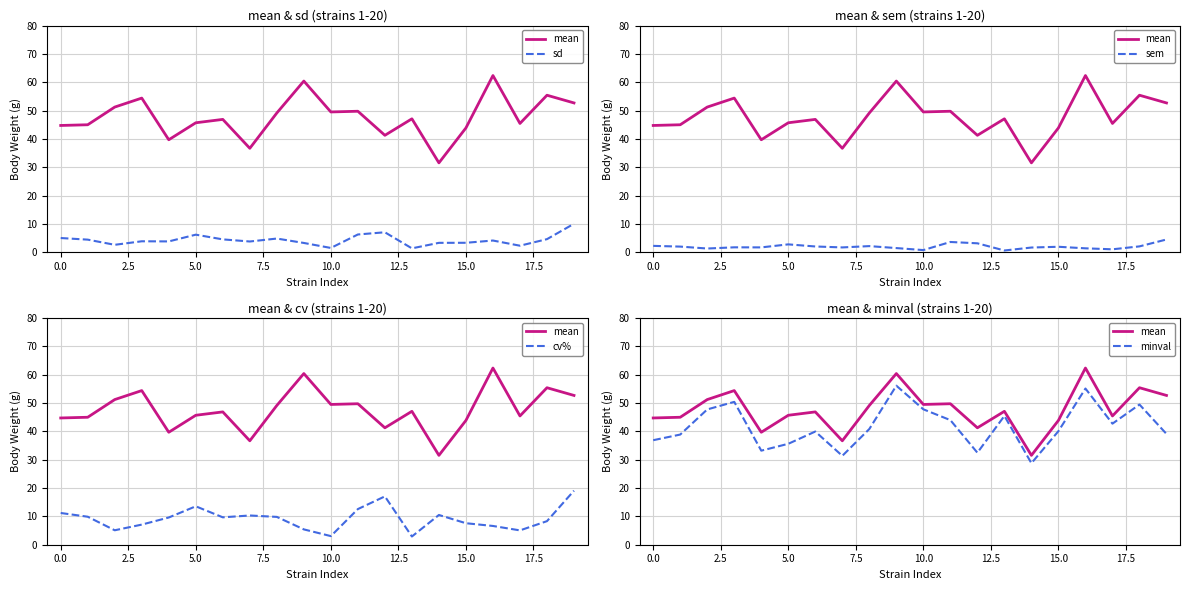

What is the total value across all series at 7.5?

88.0